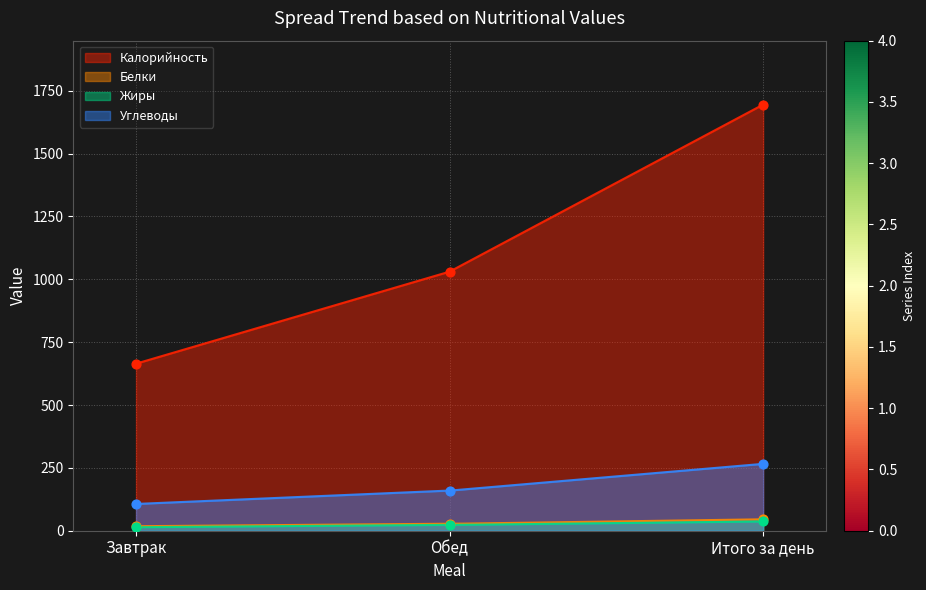

Is the value of Углеводы at Обед greater than the value of Белки at Завтрак?

Yes